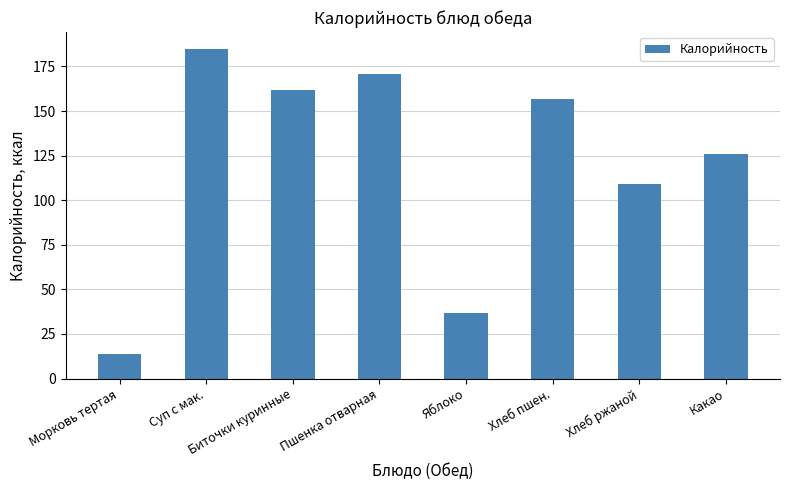

Which category has the lowest value across all series?

Морковь тертая